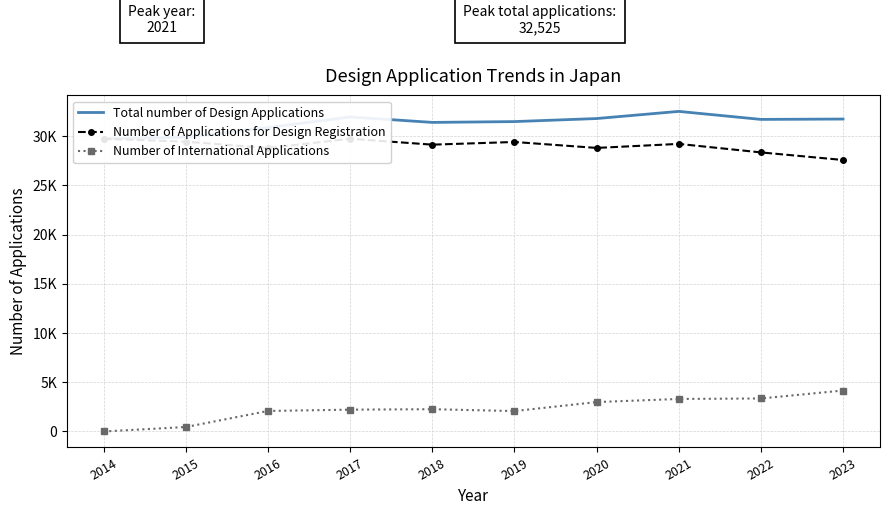

The Number of Applications for Design Registration series shows 28358 at 2022. True or false?

True